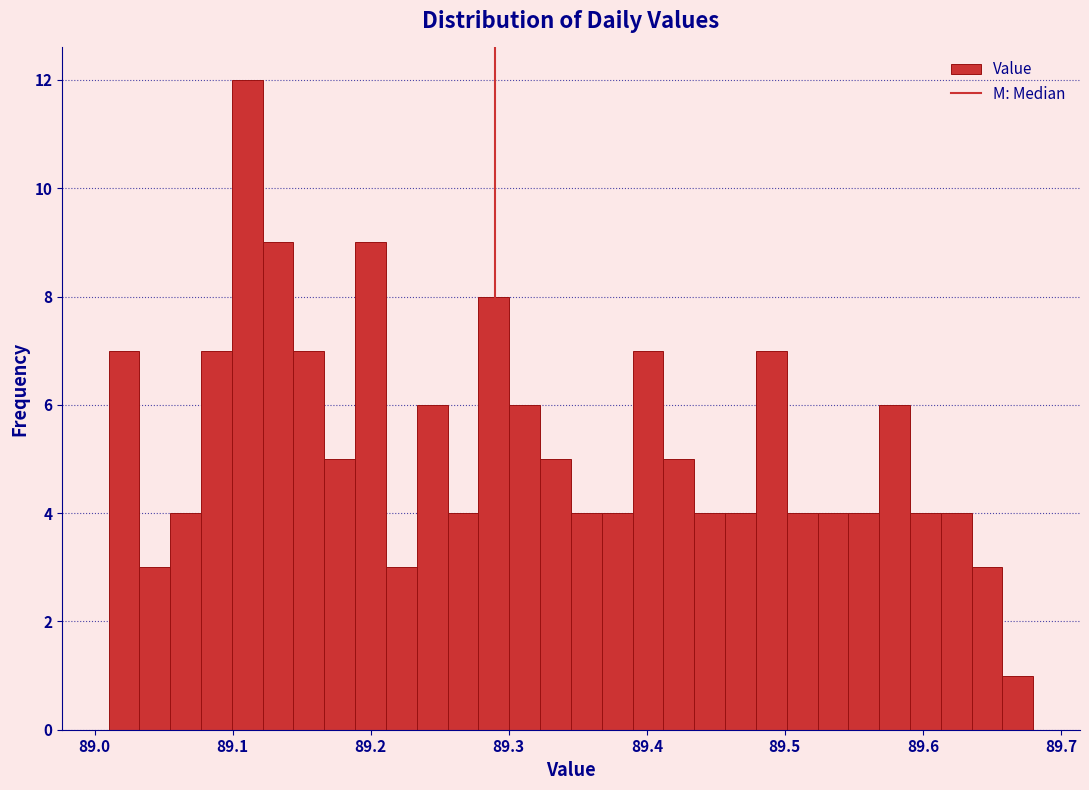

Read against the x-axis, roughly where is the centre of the tallest bar?

89.11